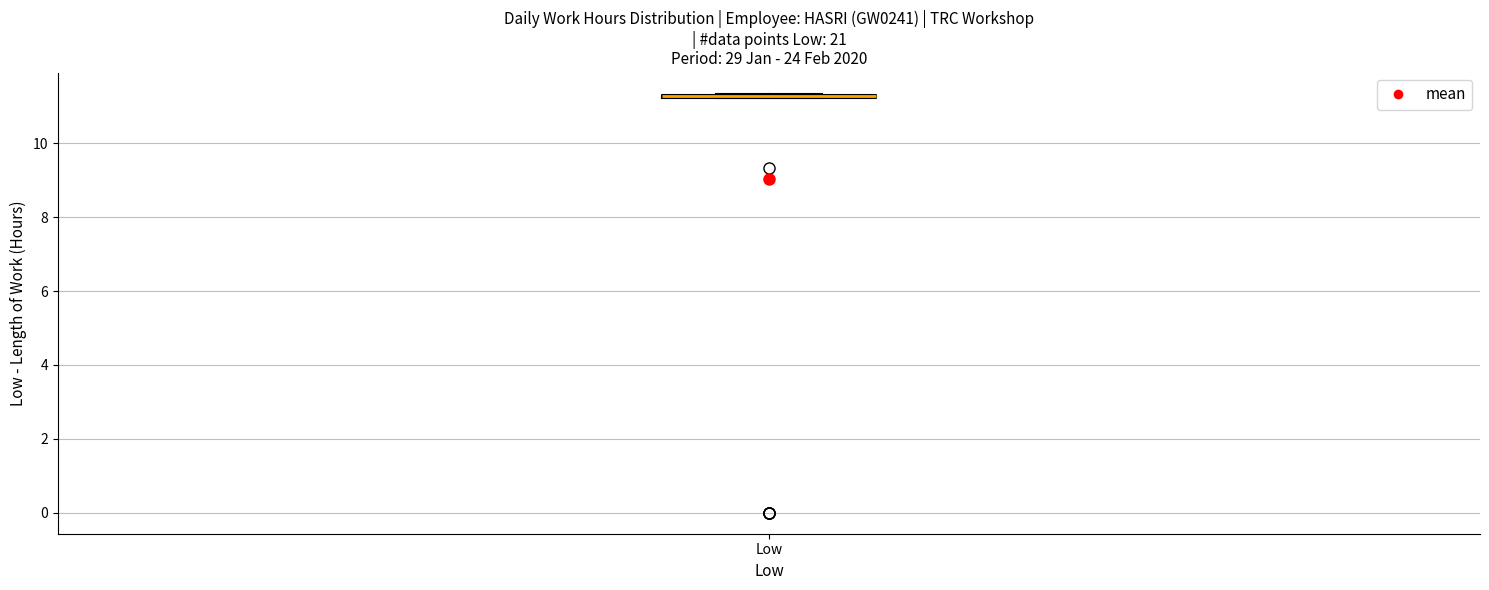

Where is the upper edge of the box for Low on the y-axis? The values are not printed on the chart, so give them approximately, as read against the axis.

11.4